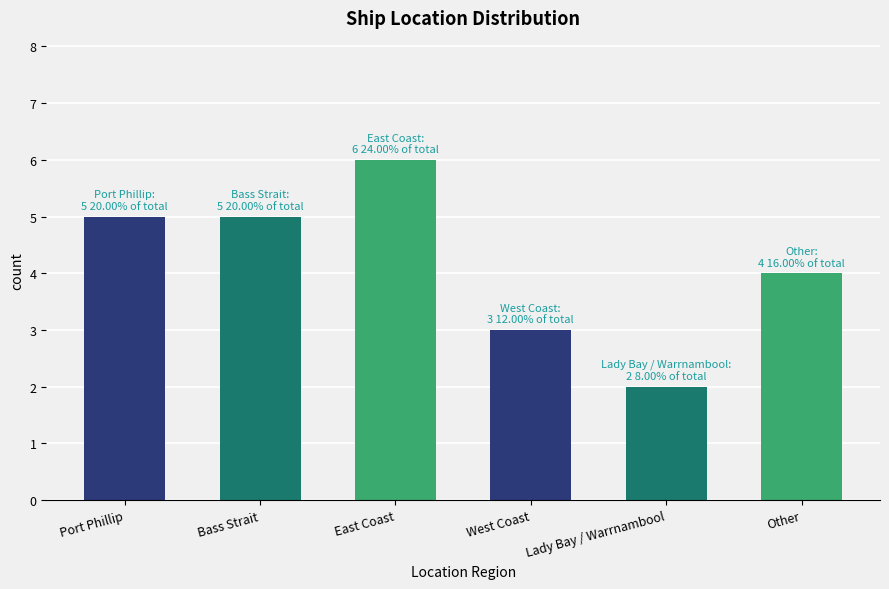

What is the difference between the maximum and second lowest values?

3